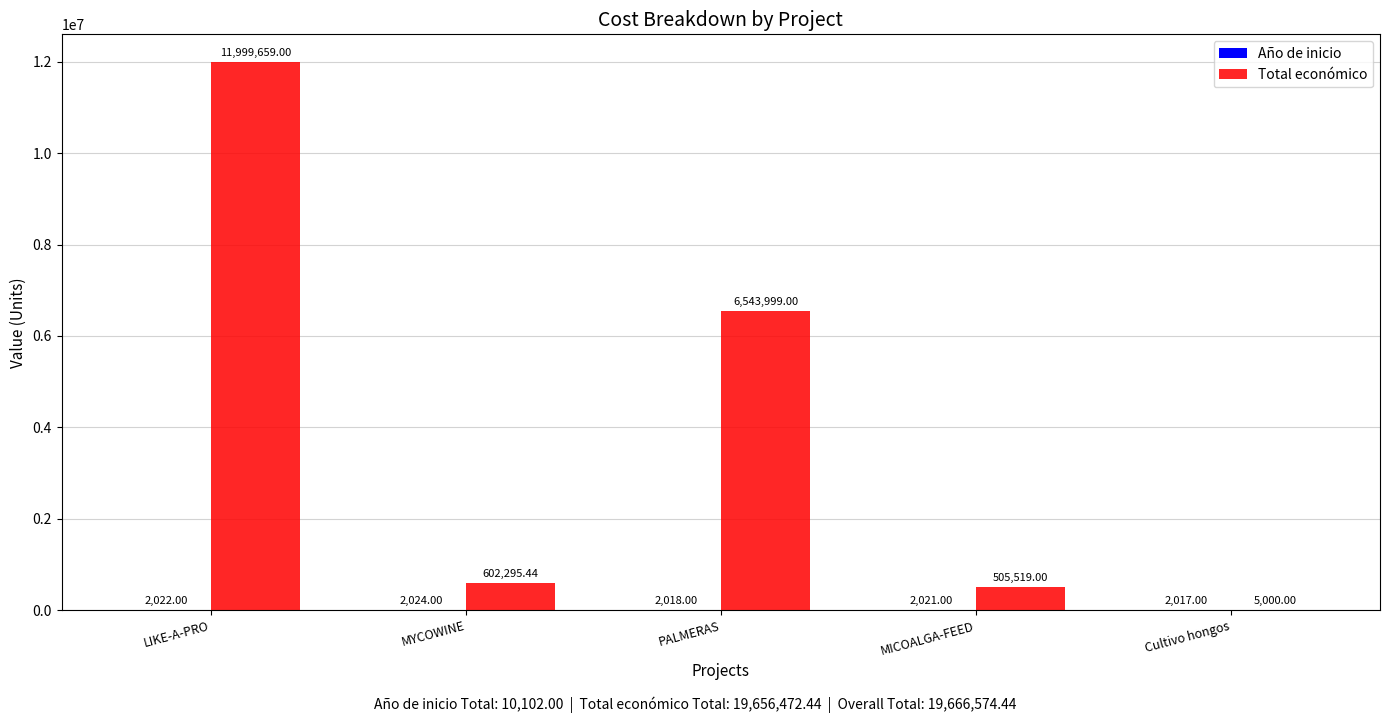

What is the total value across all series at MICOALGA-FEED?

507540.0